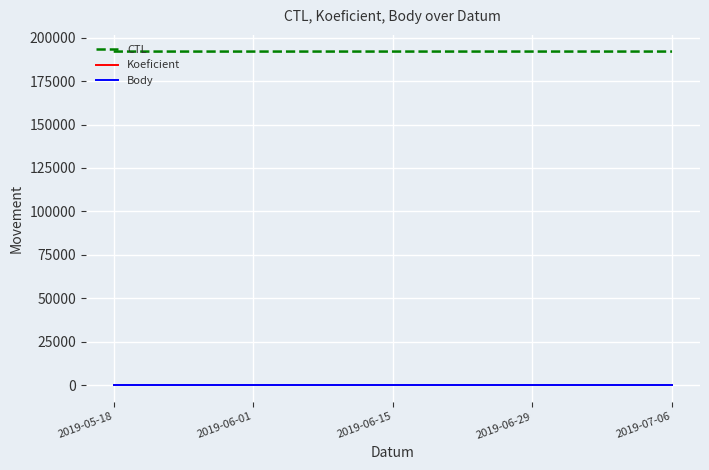

Is it true that CTL equals 305004 at 2019-07-06?

False